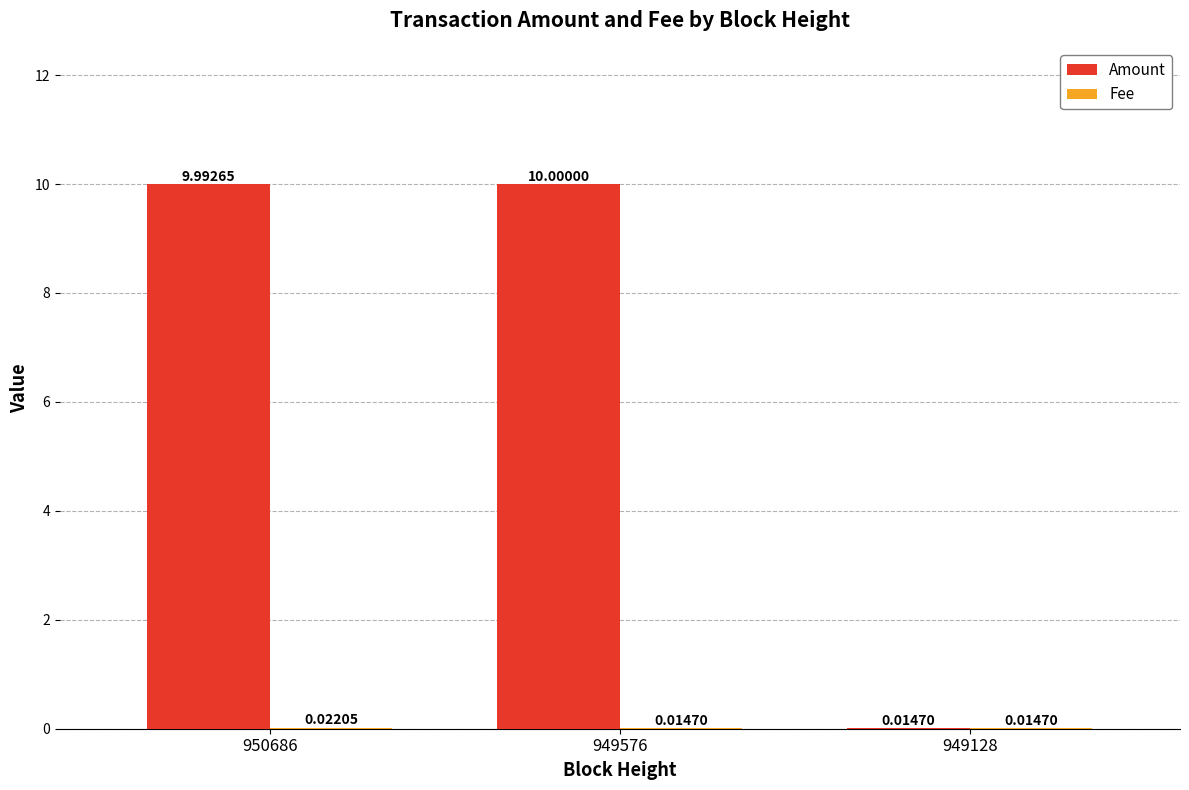

Between 950686 and 949128, which series saw the biggest shift?

Amount